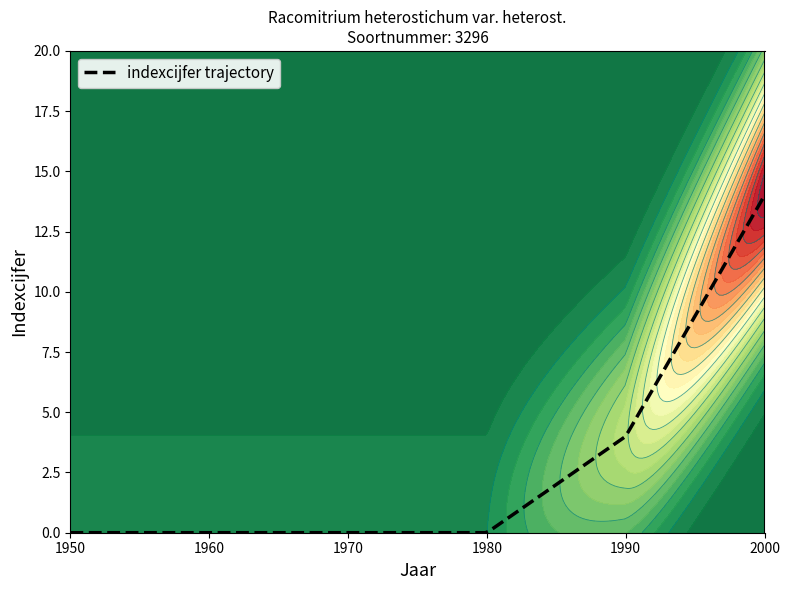

True or false: the data shows 7 at 1990.

False